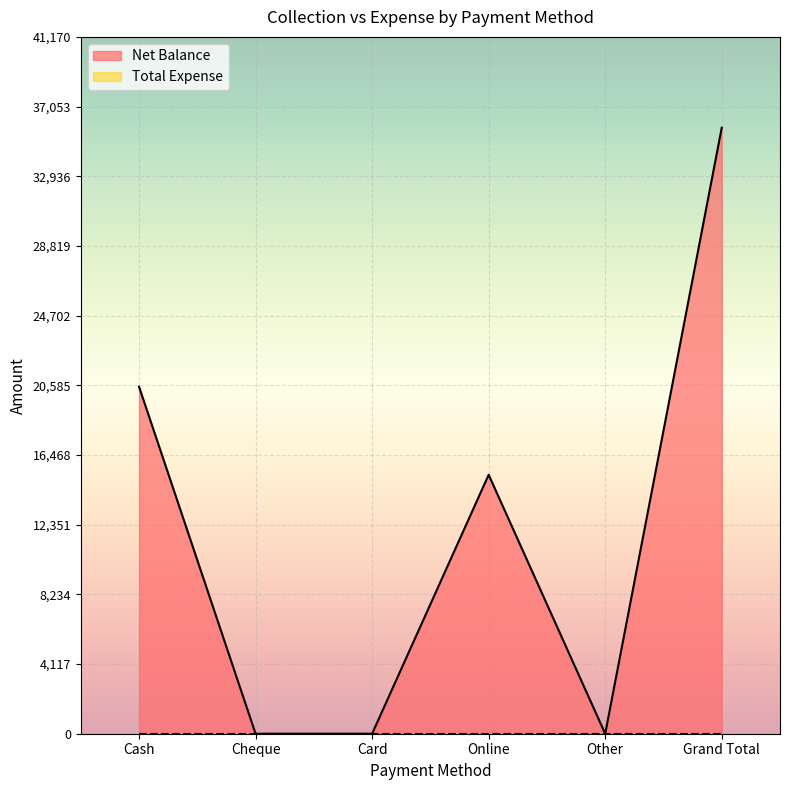

What is the maximum value shown in the chart?

35800